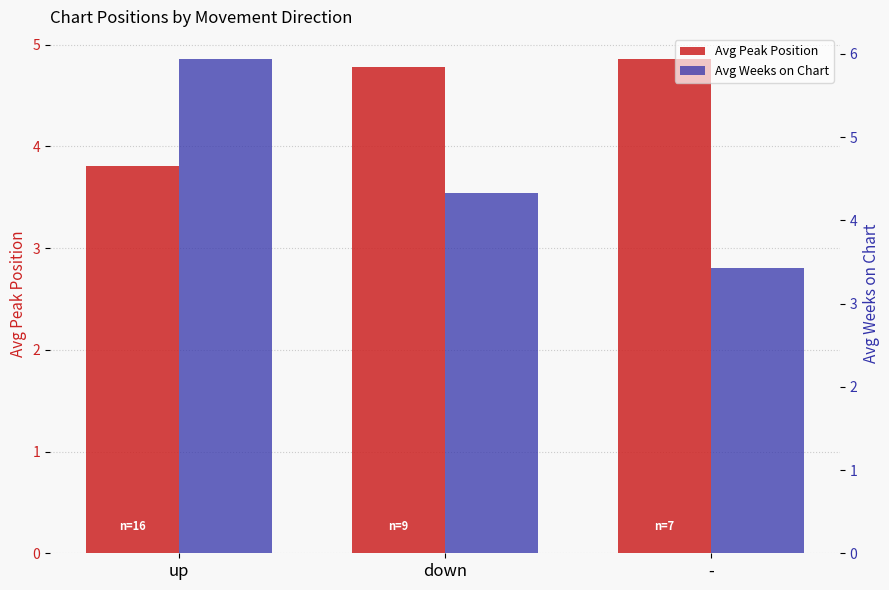

What position from the right is -?

1